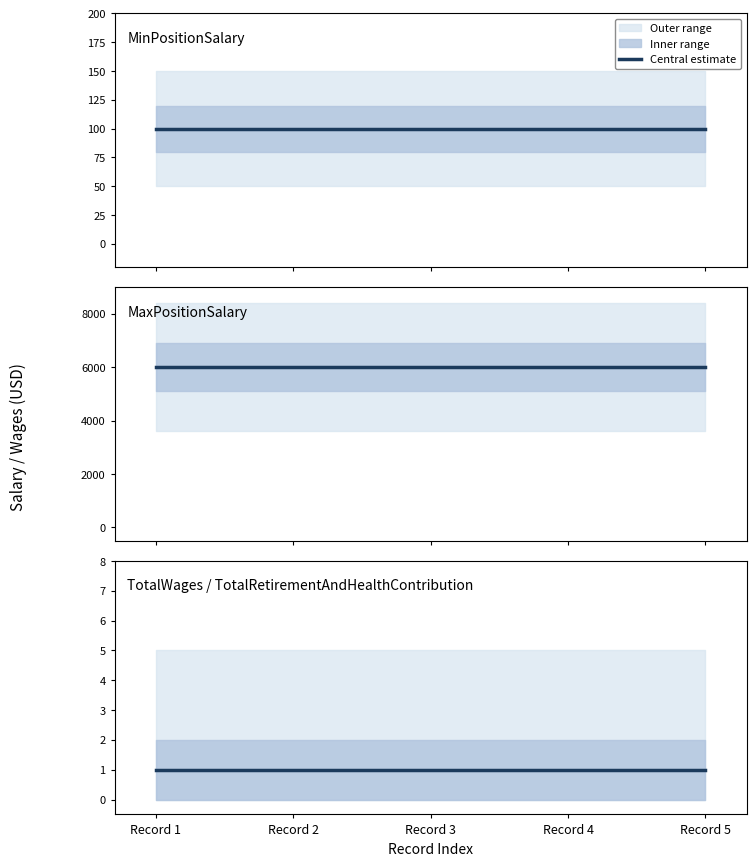

At how many categories does at least one series exceed 2046?

5